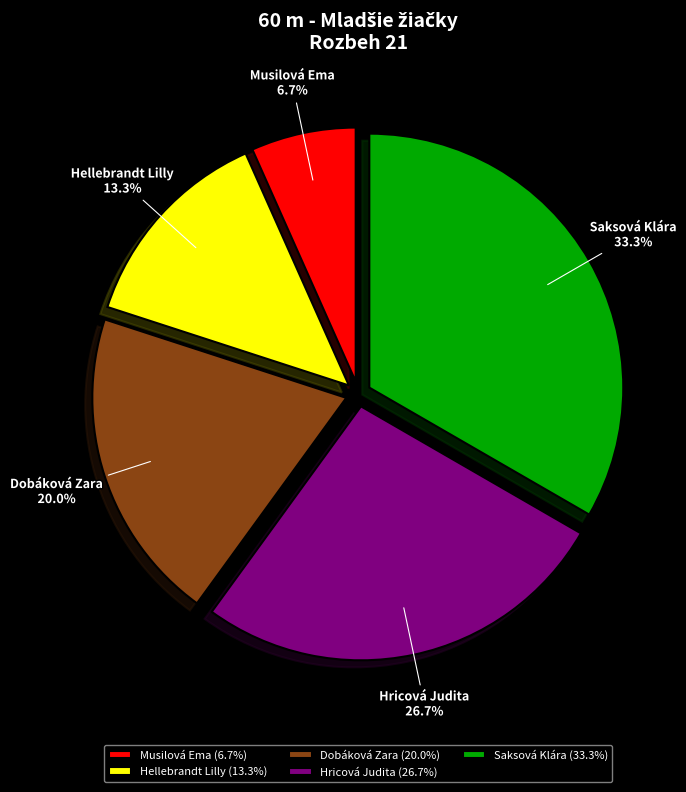

To the nearest percent, what percentage of the pie is Hellebrandt Lilly?

13%